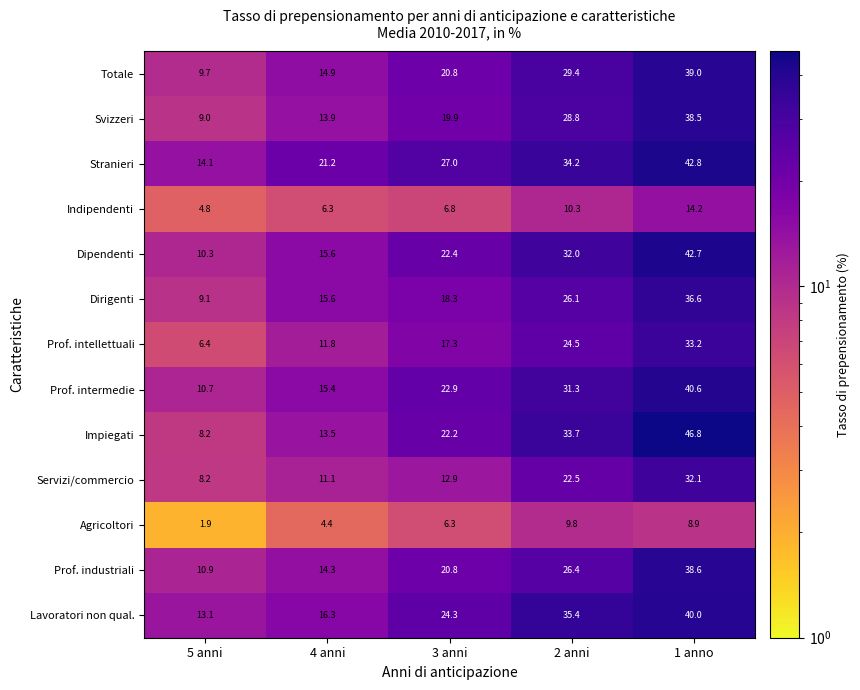

Where does the Dipendenti series first go above 22?

3 anni